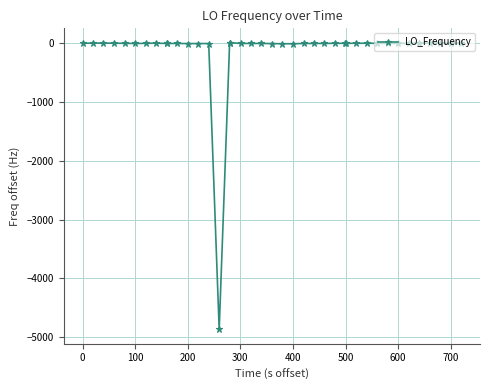

What is the minimum value shown in the chart?

-4865.9